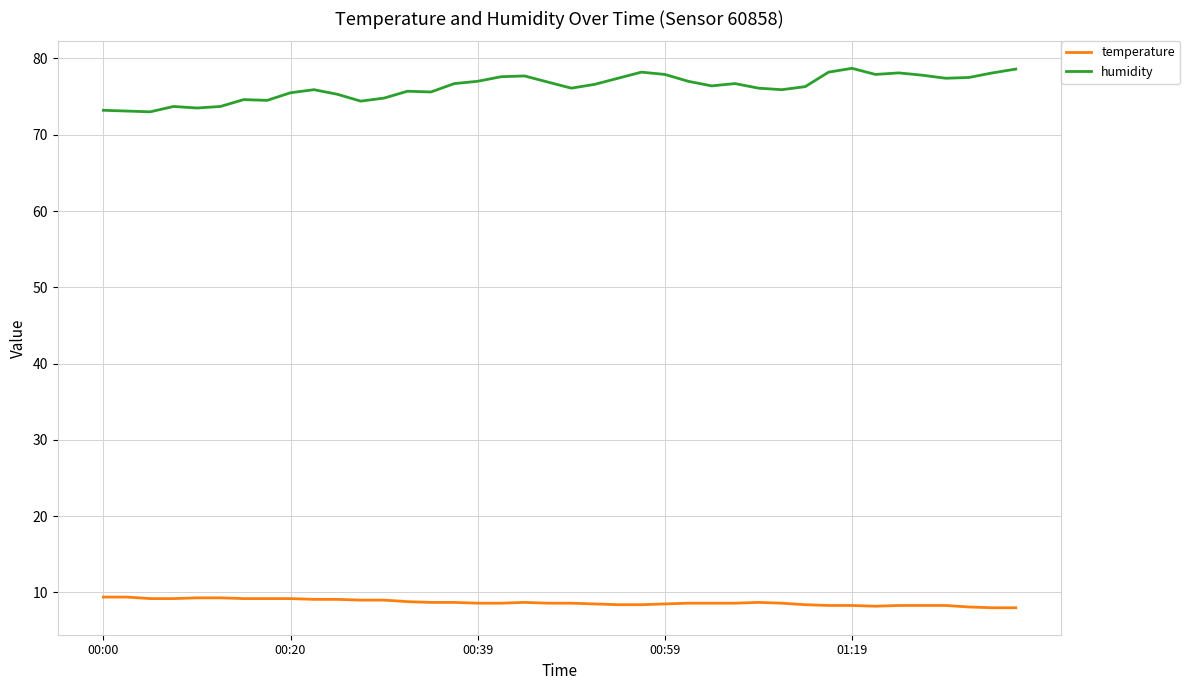

Which series has the largest range (max minus min)?

humidity